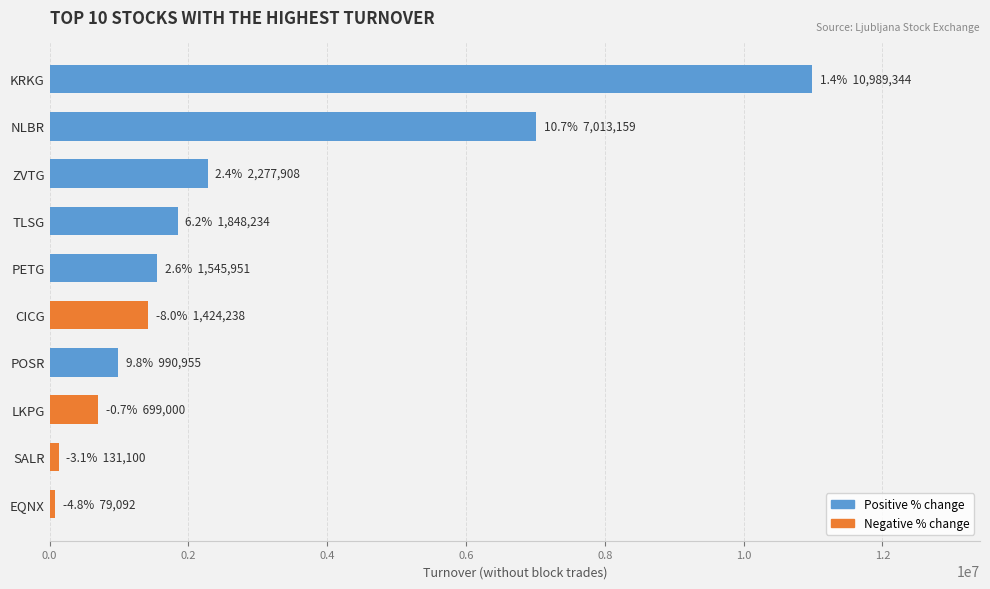

At which label is the value closest to 5534217?

NLBR